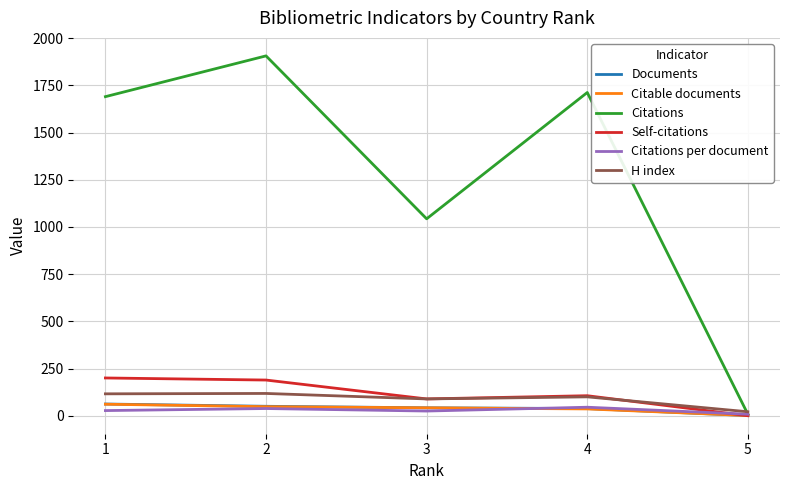

Is the value of Citations per document at 3 greater than the value of Self-citations at 4?

No